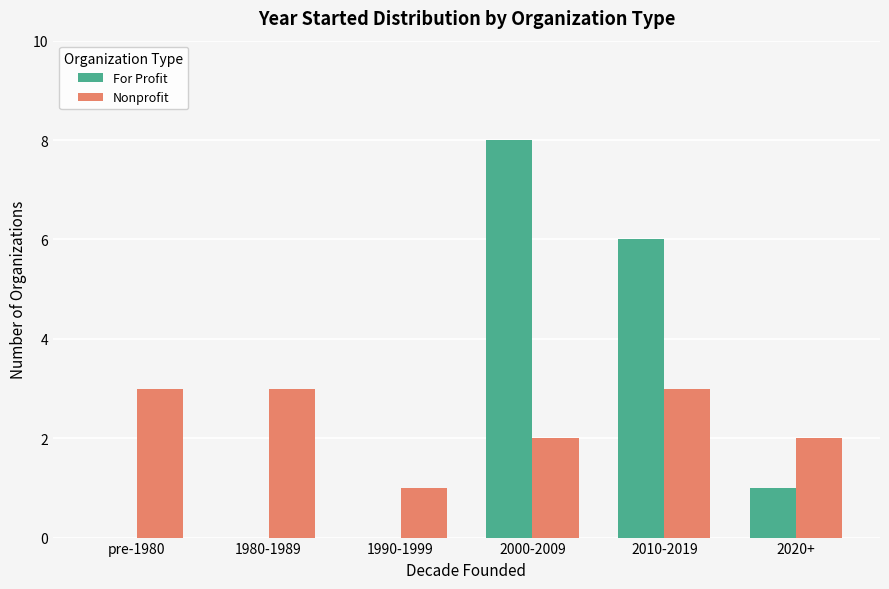

What is the sum of the Nonprofit values at 1990-1999 and 2020+?

3